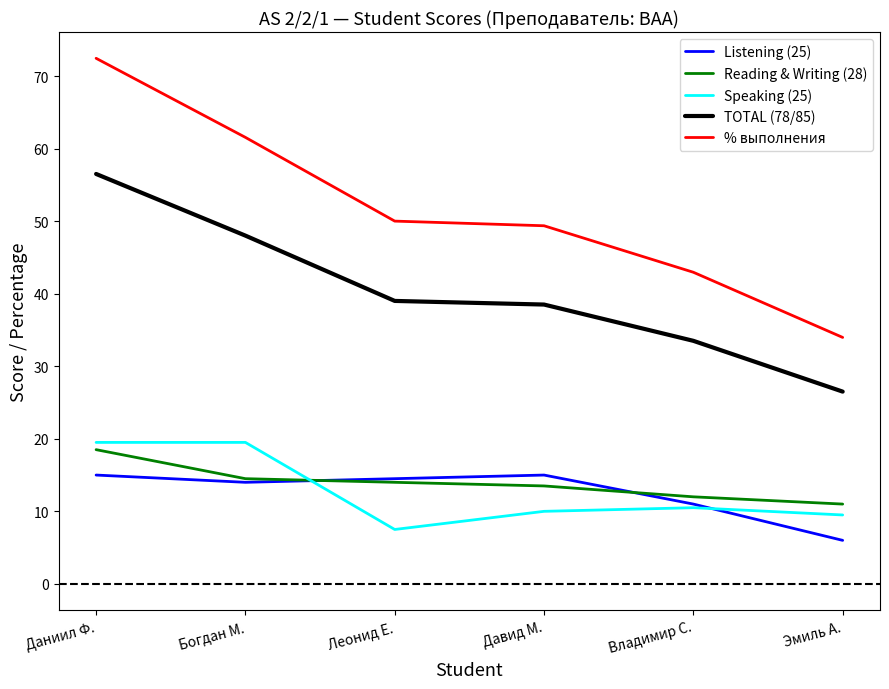

What position from the right is Владимир С.?

2